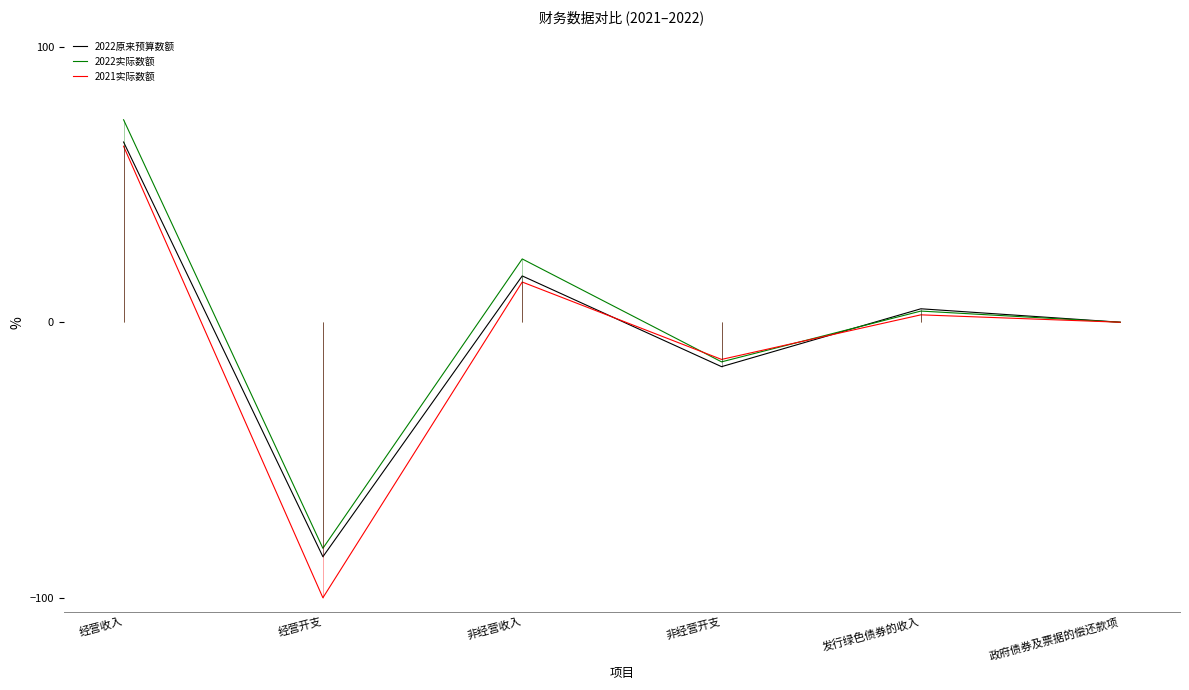

After their last crossing, which series has the higher values: 2022实际数额 or 2022原来预算数额?

2022原来预算数额